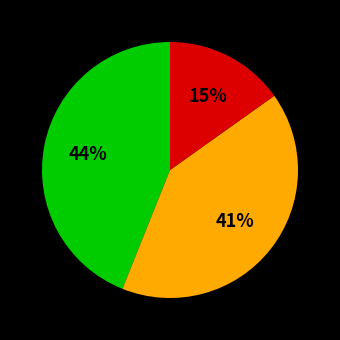

Does any single category account for the majority?

No